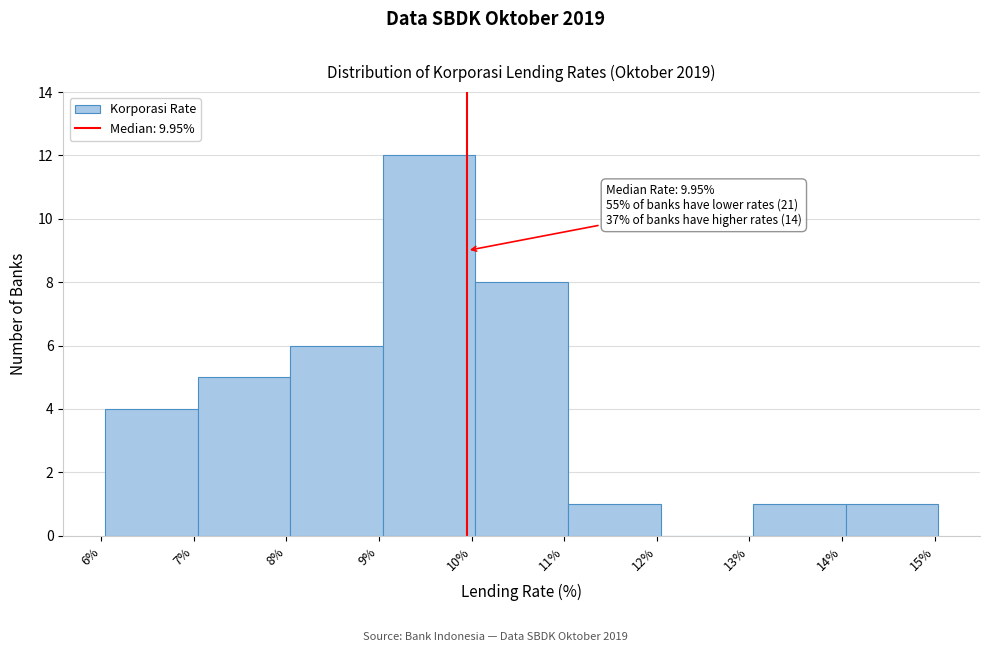

Which range on the x-axis has the tallest bar?

9.04 to 10.04